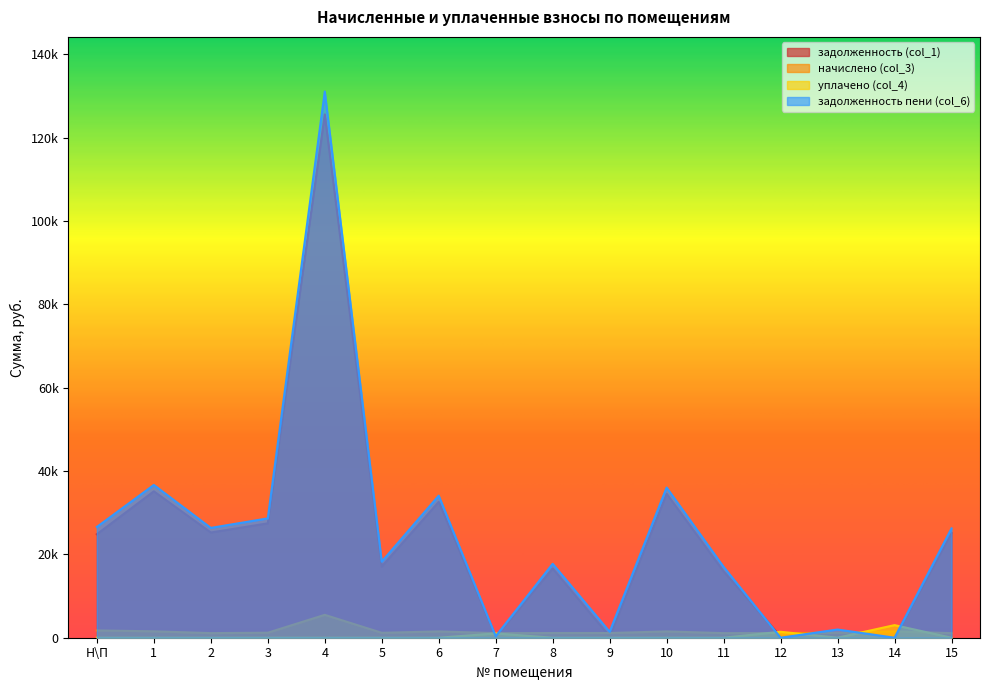

How many lines are shown in the chart?

4